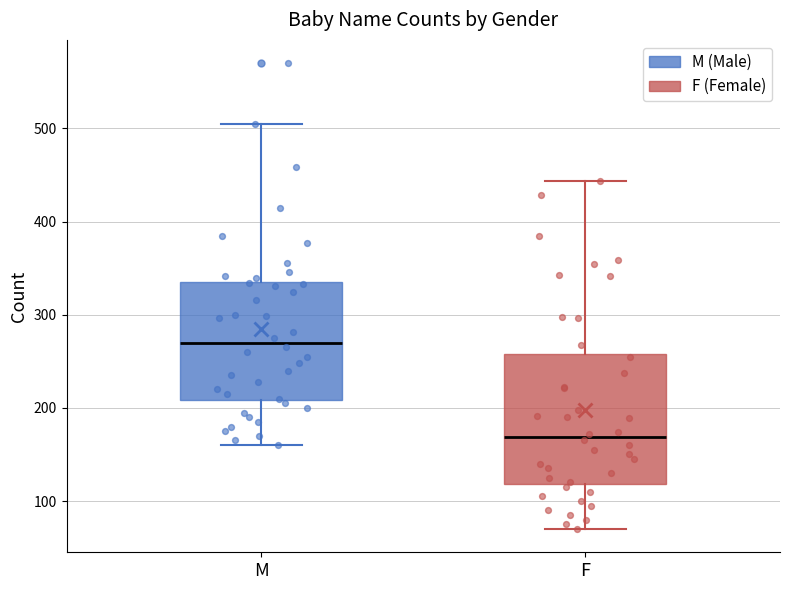

Which box has the highest median line?

M